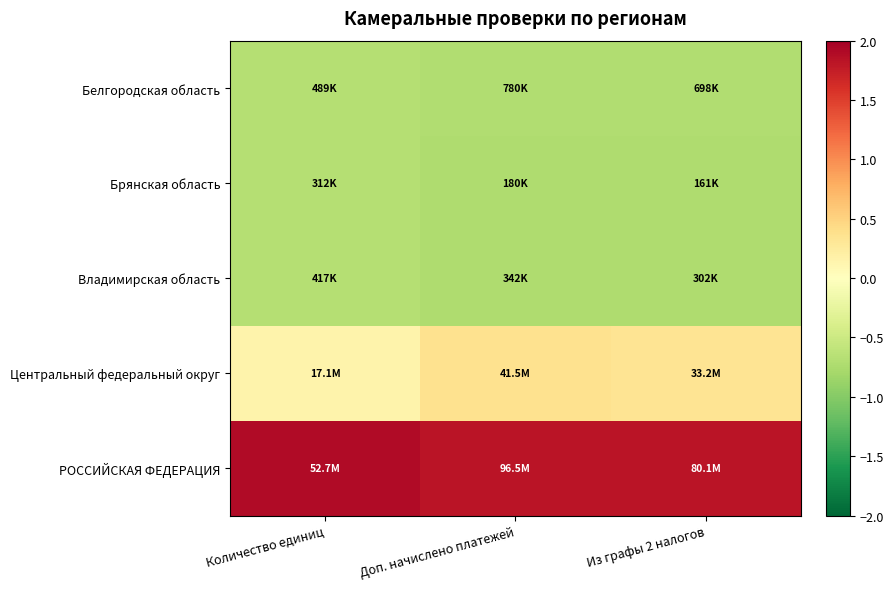

At which category does the chart reach its minimum across all series?

Доп. начислено платежей